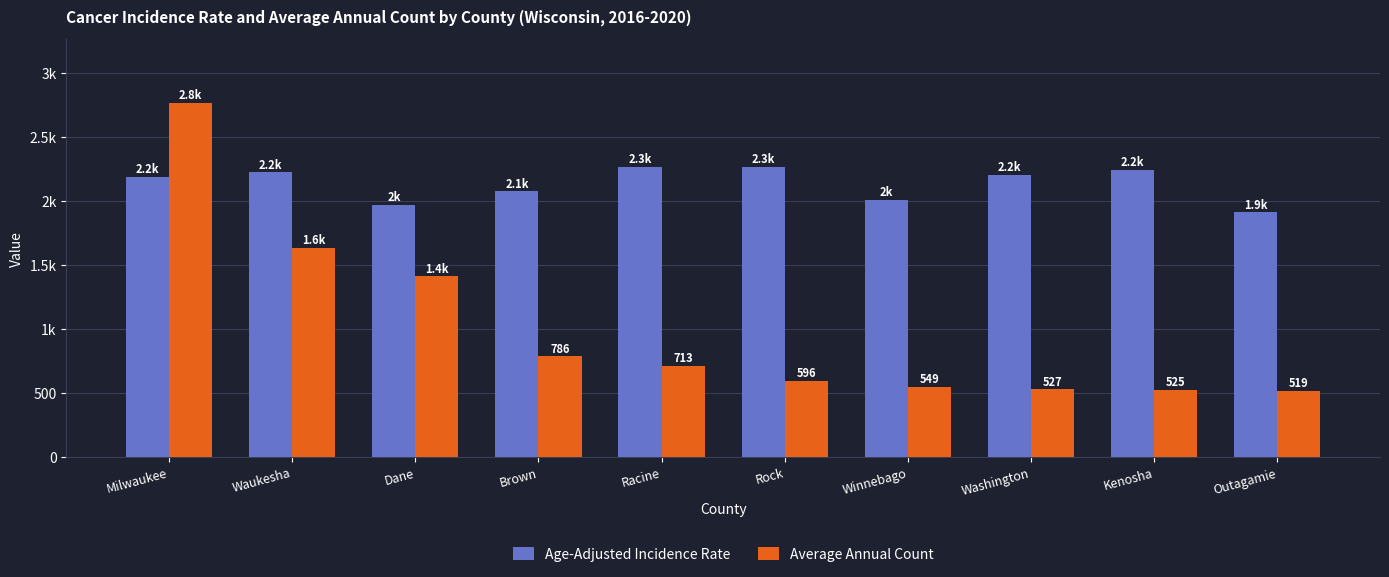

What is the sum of the Age-Adjusted Incidence Rate values at Rock and Waukesha?

4487.0